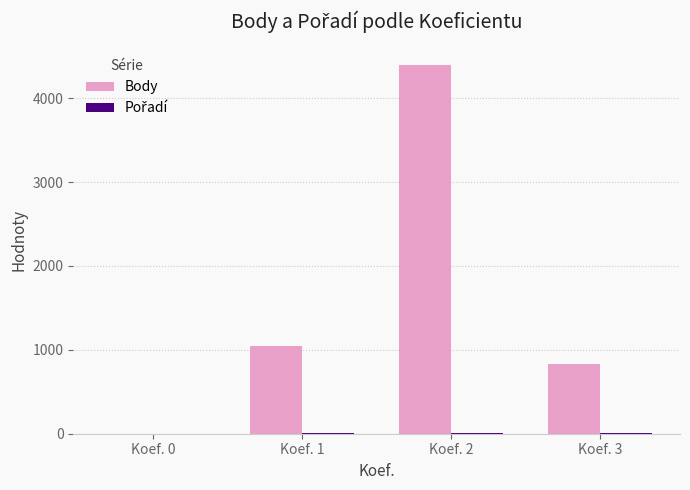

At which label is Body closest to 2196?

Koef. 1